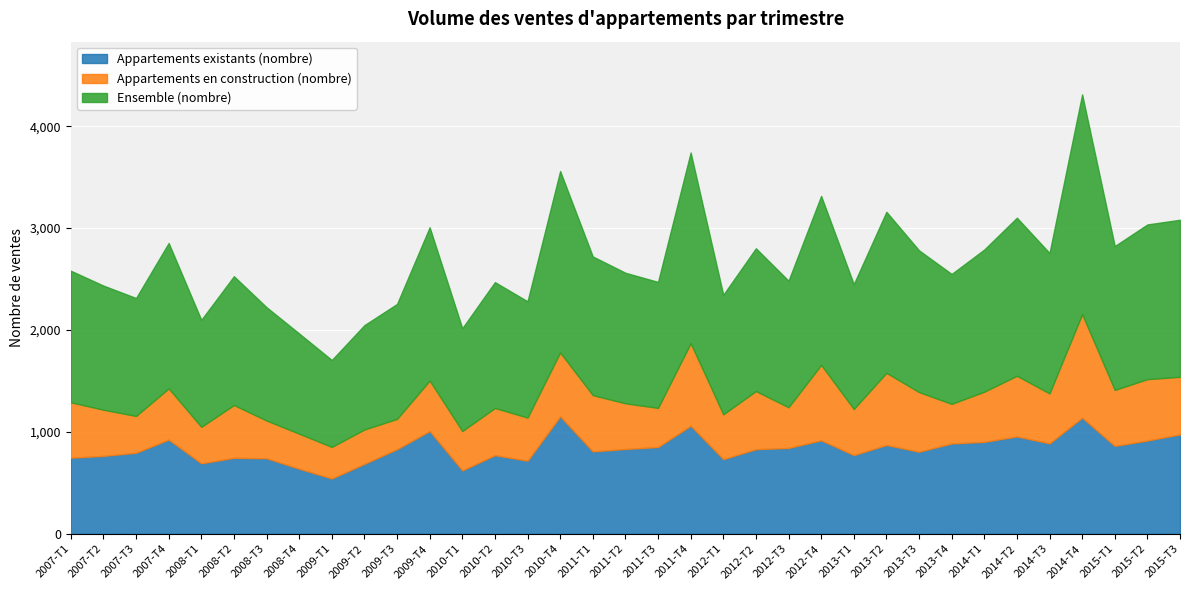

What is the sum of all Appartements en construction (nombre) values?

17573